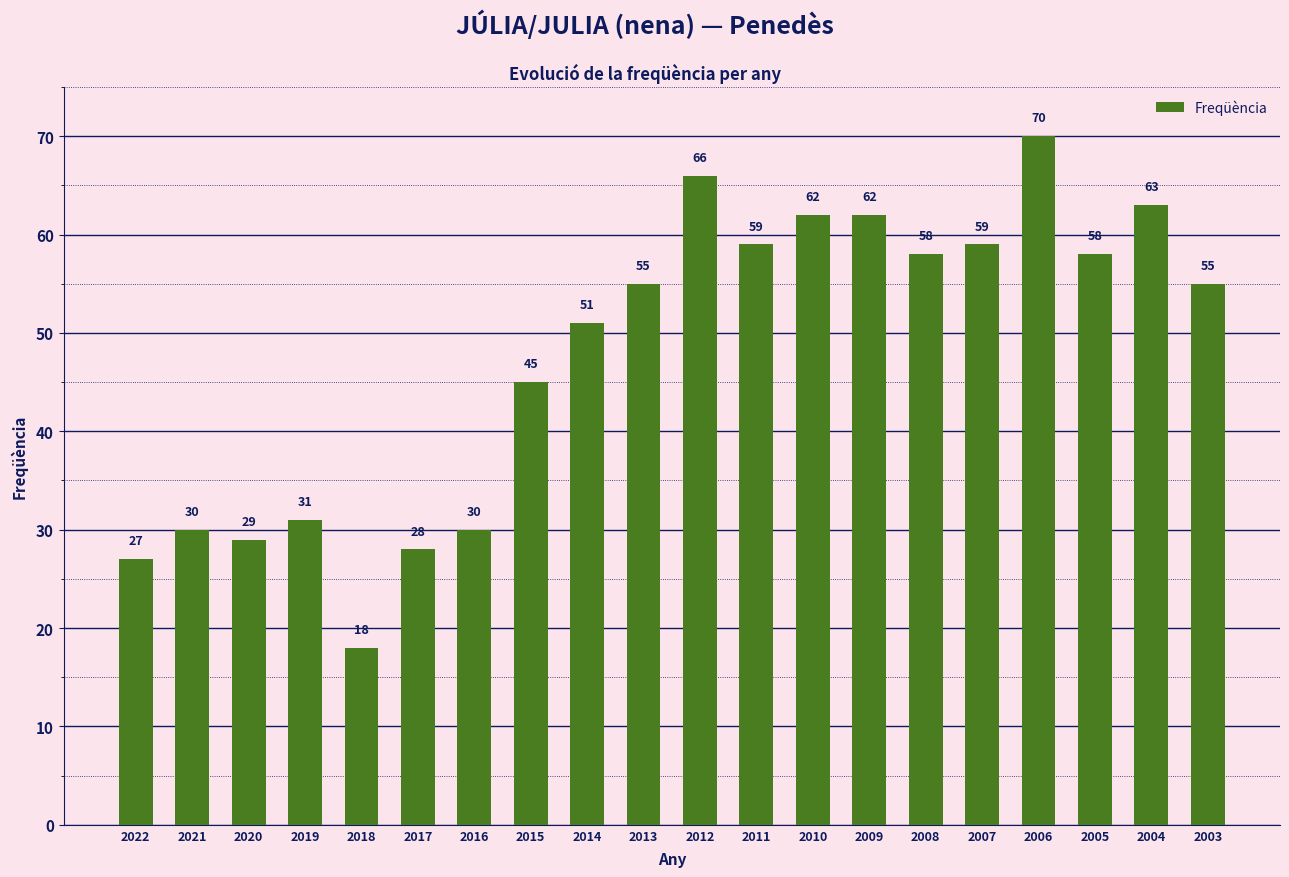

How many series are shown in this chart?

1